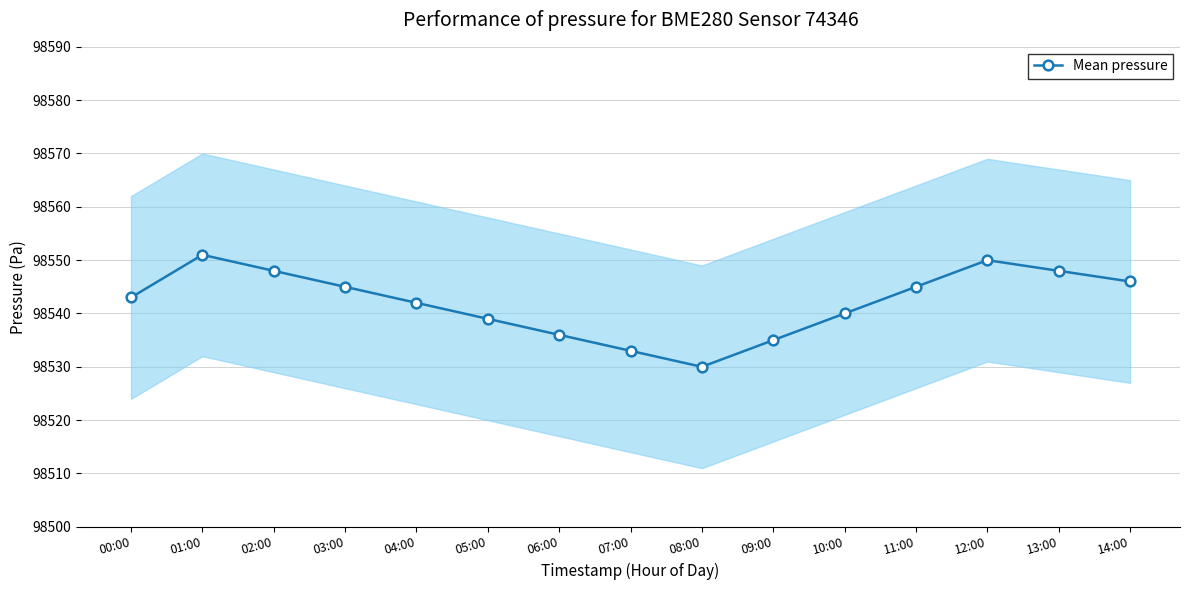

What is the value of the 9th point from the left?

98530